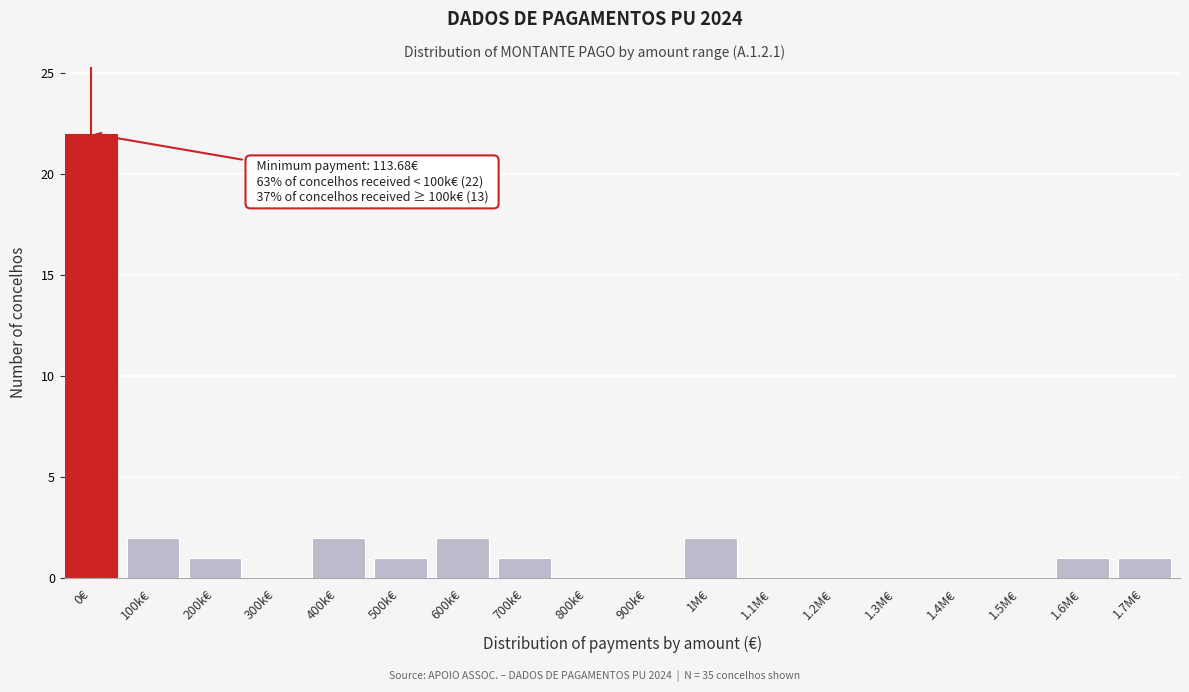

Reading left to right, transcribe all the data shown in this chart.

0€=22	100k€=2	200k€=1	300k€=0	400k€=2	500k€=1	600k€=2	700k€=1	800k€=0	900k€=0	1M€=2	1.1M€=0	1.2M€=0	1.3M€=0	1.4M€=0	1.5M€=0	1.6M€=1	1.7M€=1